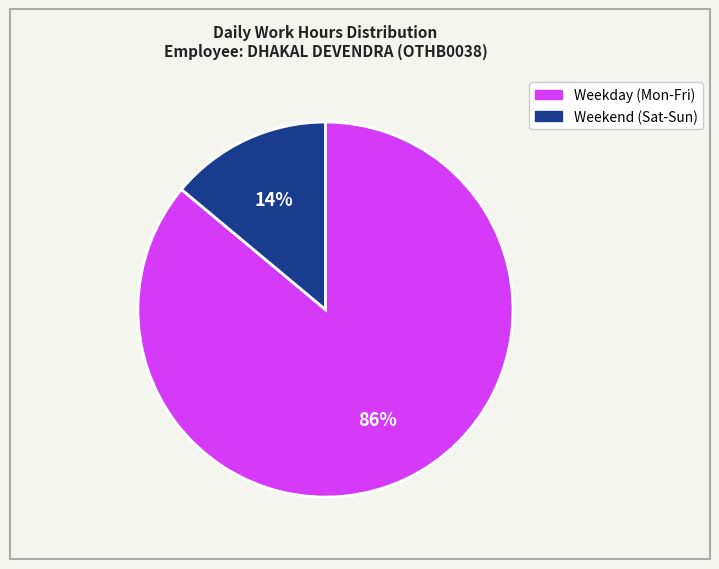

To the nearest percent, what is the average slice percentage?

50%